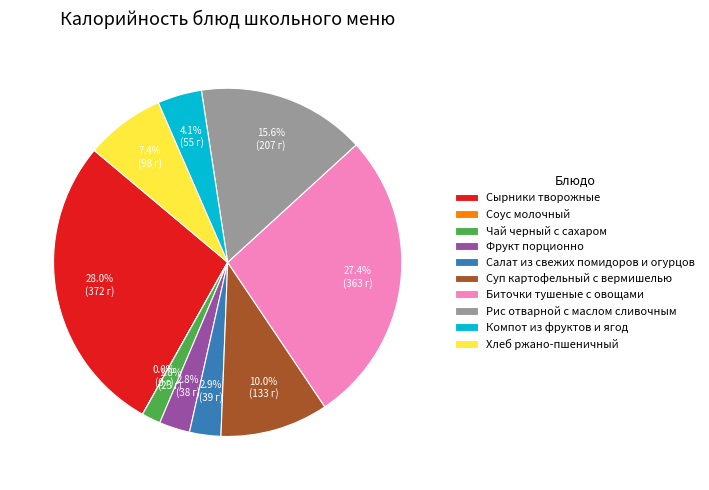

Is Рис отварной с маслом сливочным the majority of the pie?

No